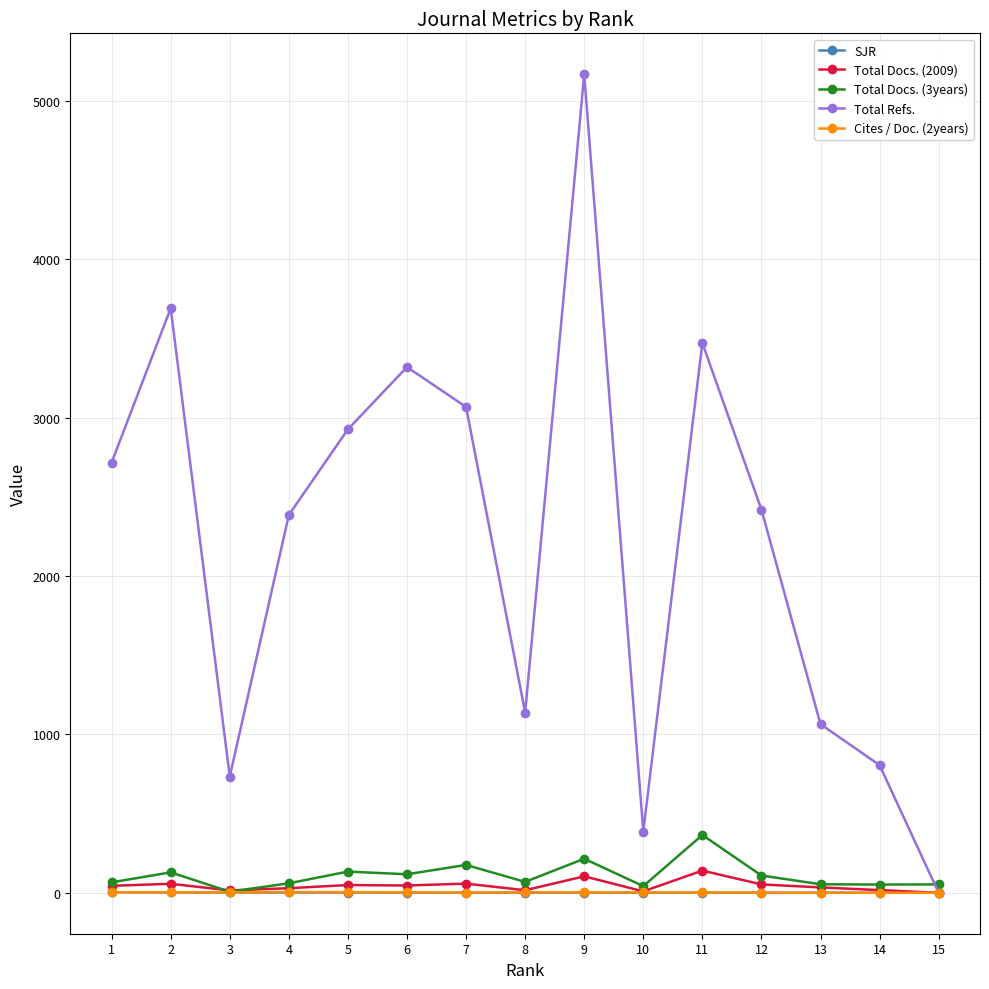

What are all the series names shown in the legend?

SJR, Total Docs. (2009), Total Docs. (3years), Total Refs., Cites / Doc. (2years)